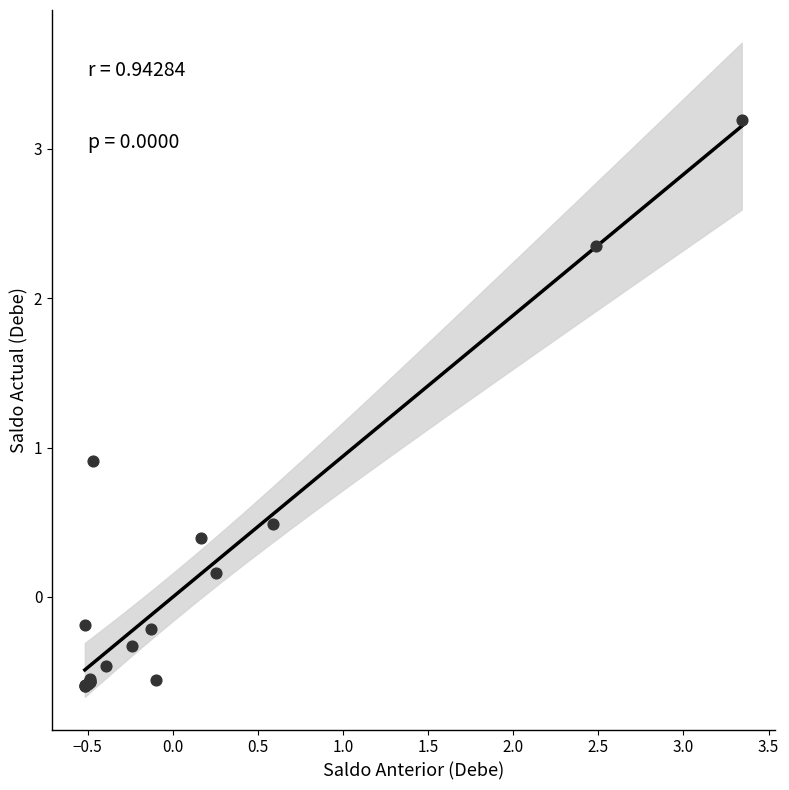

What Y value in the scatter plot is closest to 1?

0.9